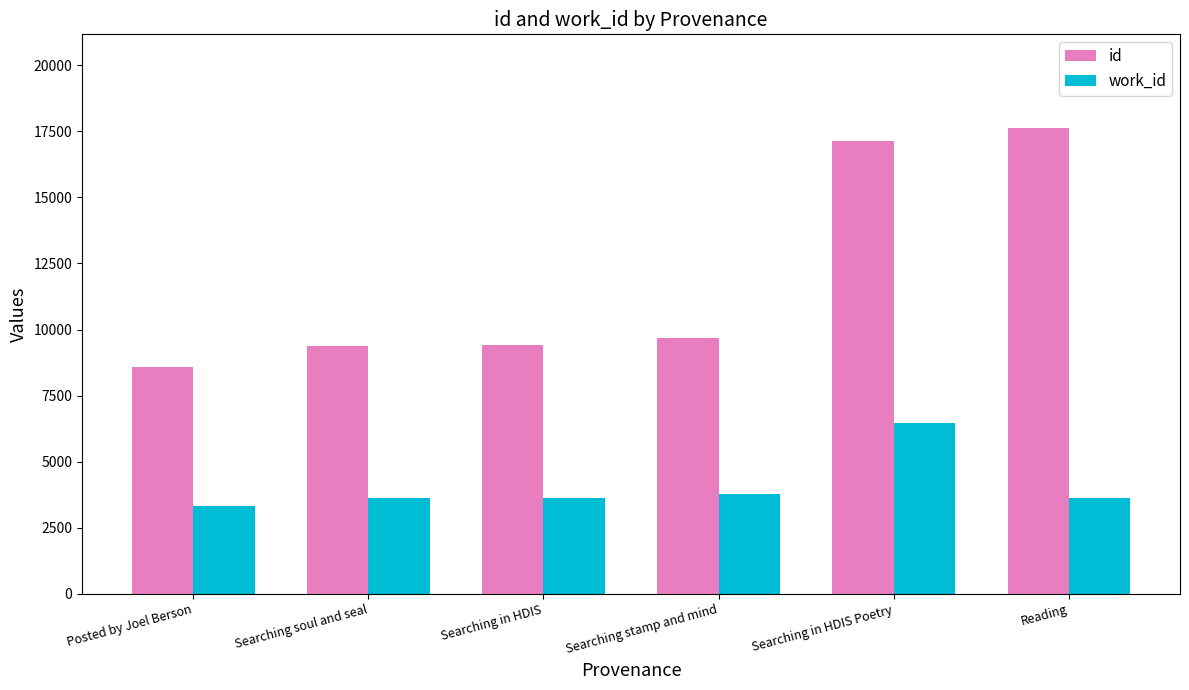

What is the approximate value of work_id at Searching soul and seal?

3620